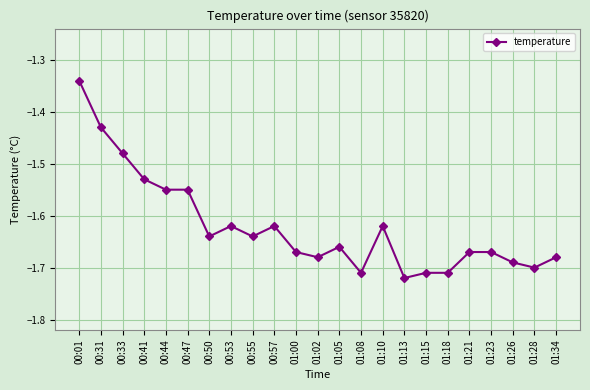

How many data points does each series have?

23